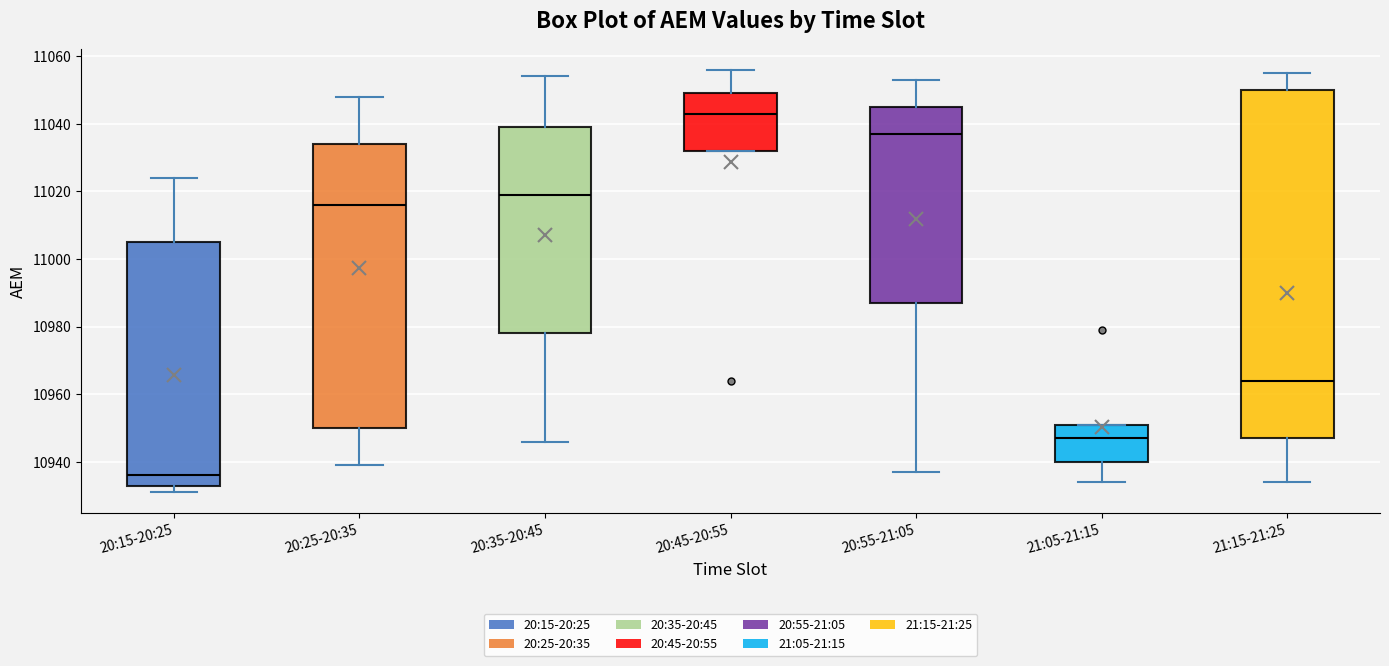

Comparing the boxes themselves (not the whiskers), which one is the tallest?

21:15-21:25